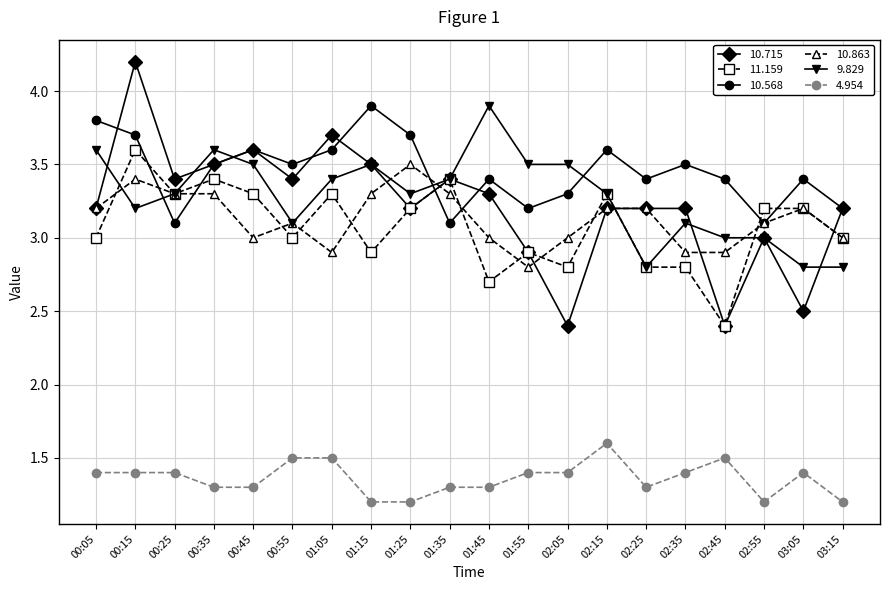

How many series are shown in this chart?

6